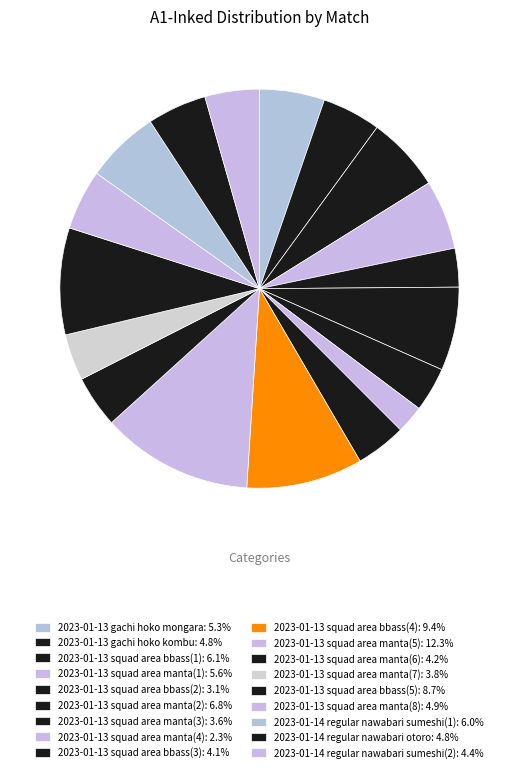

Is it true that 2023-01-13 squad area manta(7) is 4% of the pie?

True